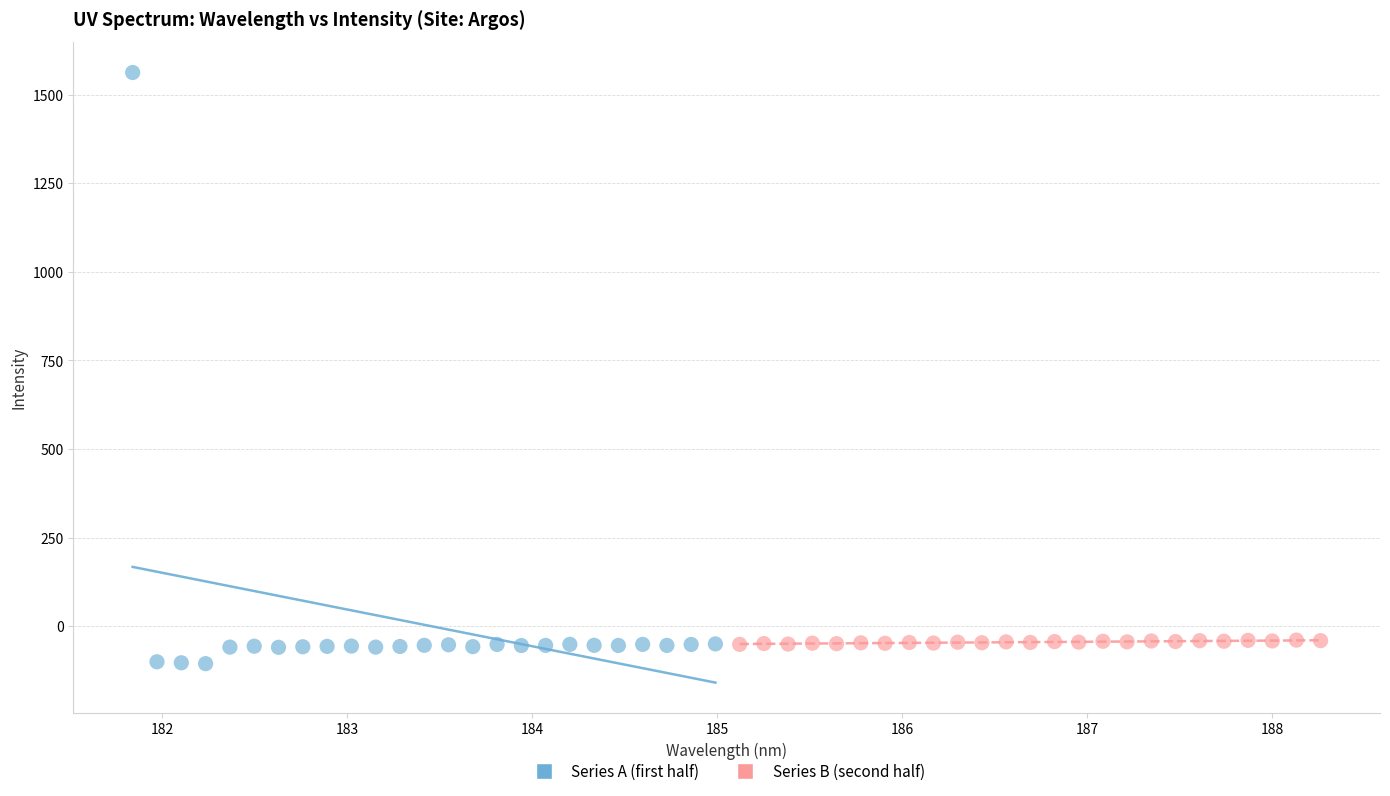

Which series contains the lowest Y value?

Series A (first half)